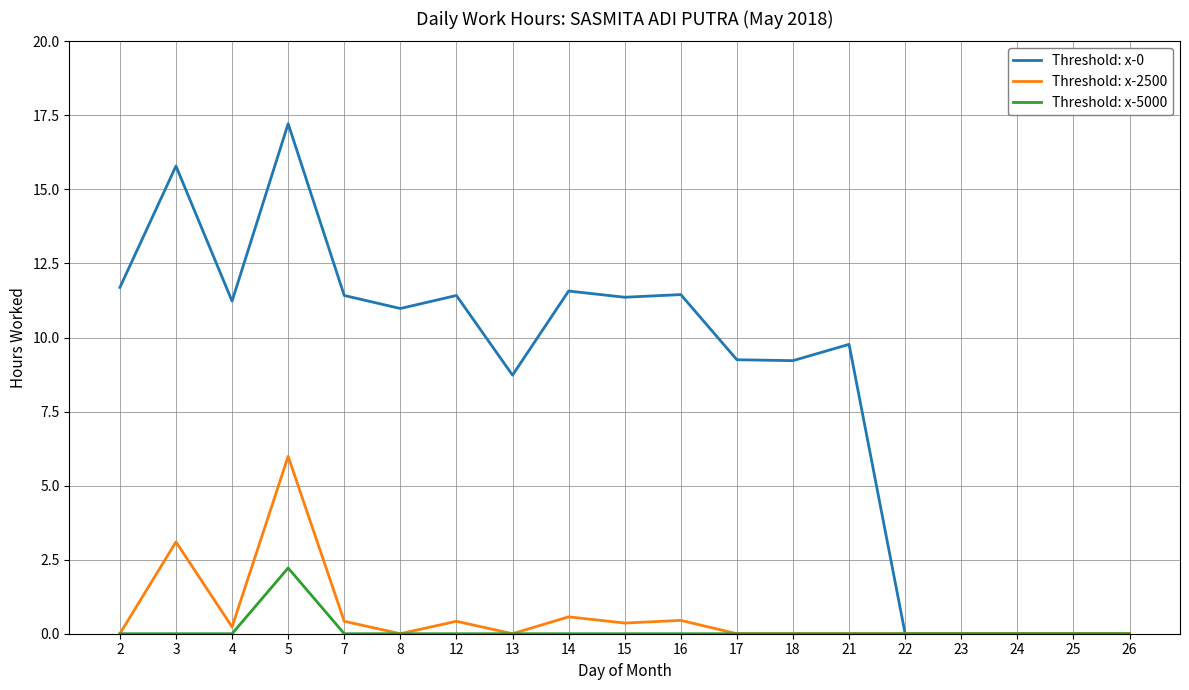

What is the difference between the second highest and minimum values in the Threshold: x-2500 series?

3.1